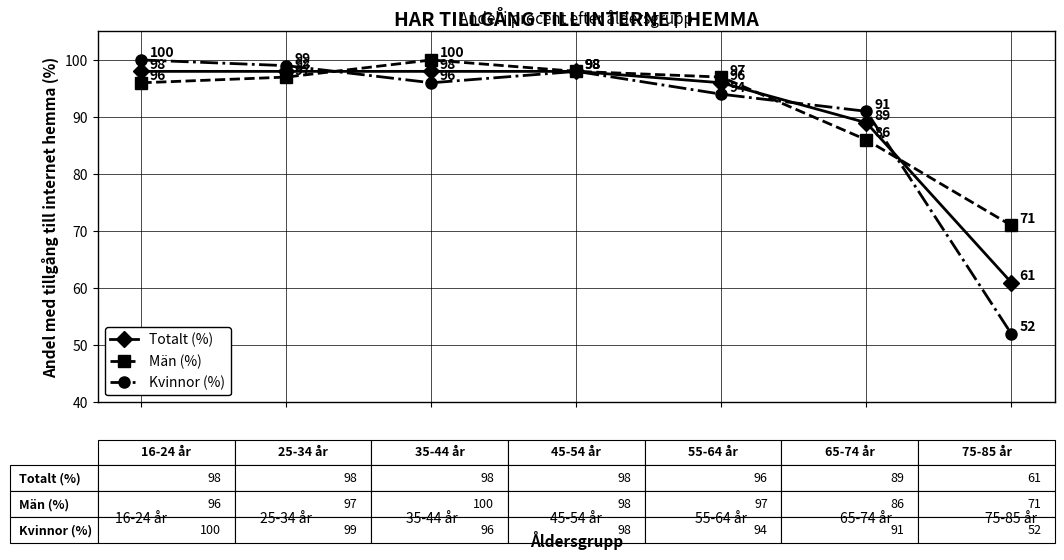

Which series changed the most between 55-64 år and 75-85 år?

Kvinnor (%)